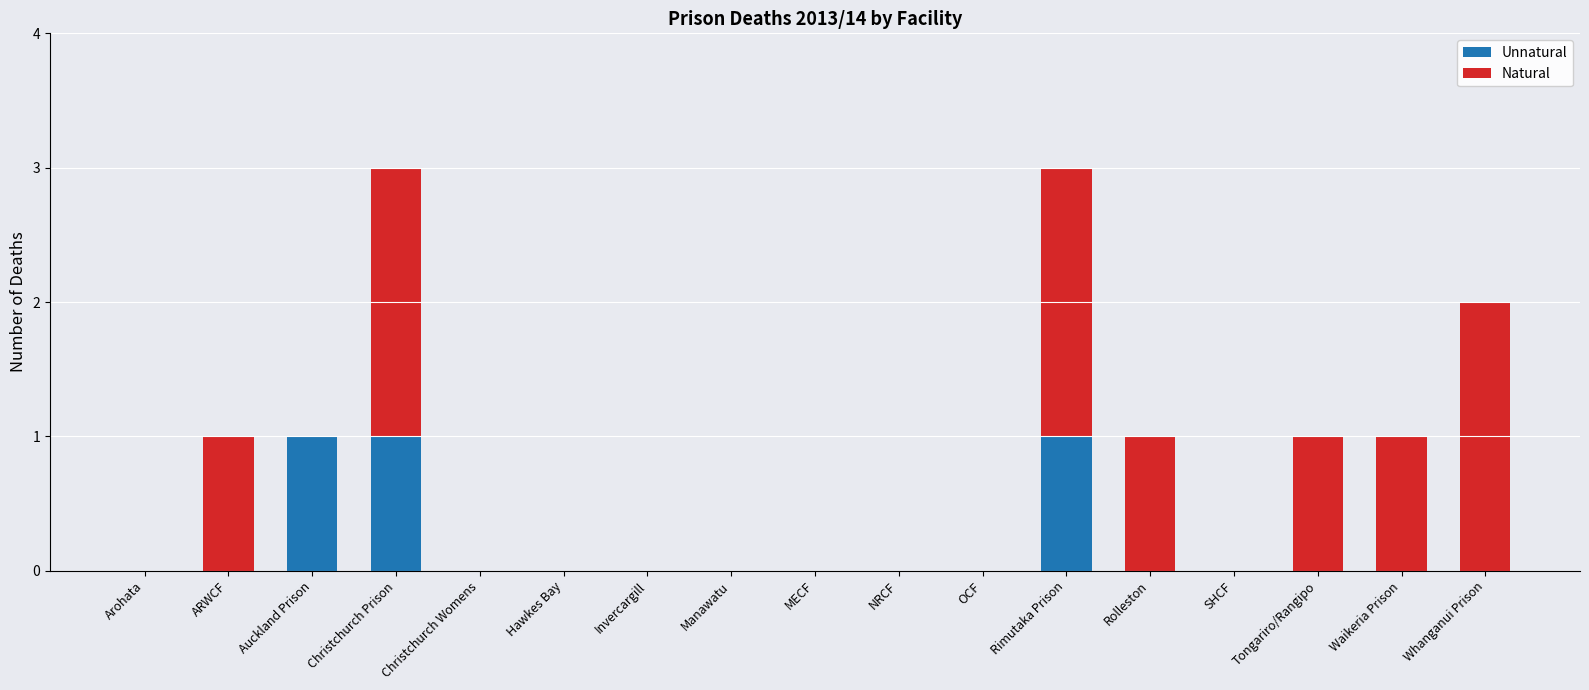

Is it true that Unnatural equals 0 at Waikeria Prison?

True